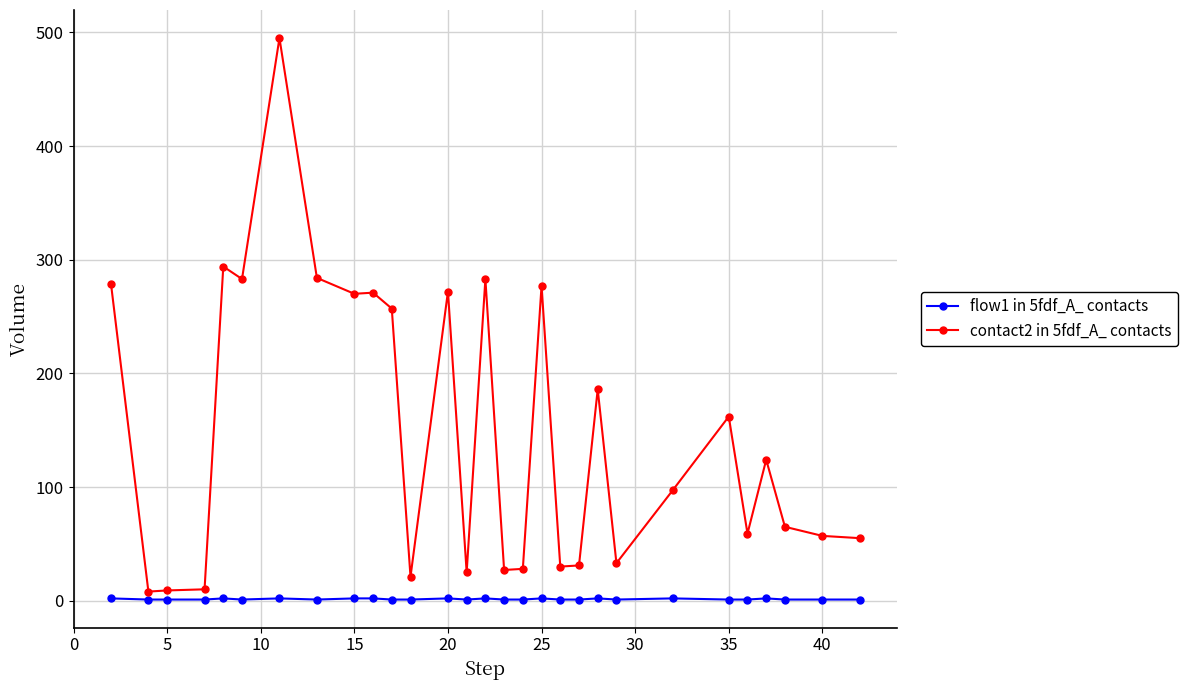

Which series has the widest spread of values?

contact2 in 5fdf_A_ contacts